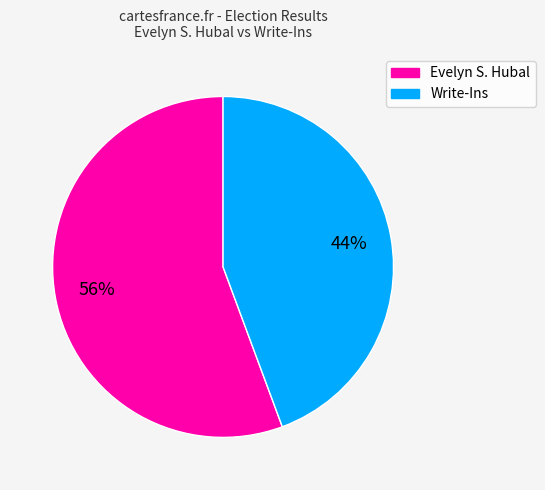

Is the sum of Evelyn S. Hubal and Write-Ins greater than half?

Yes